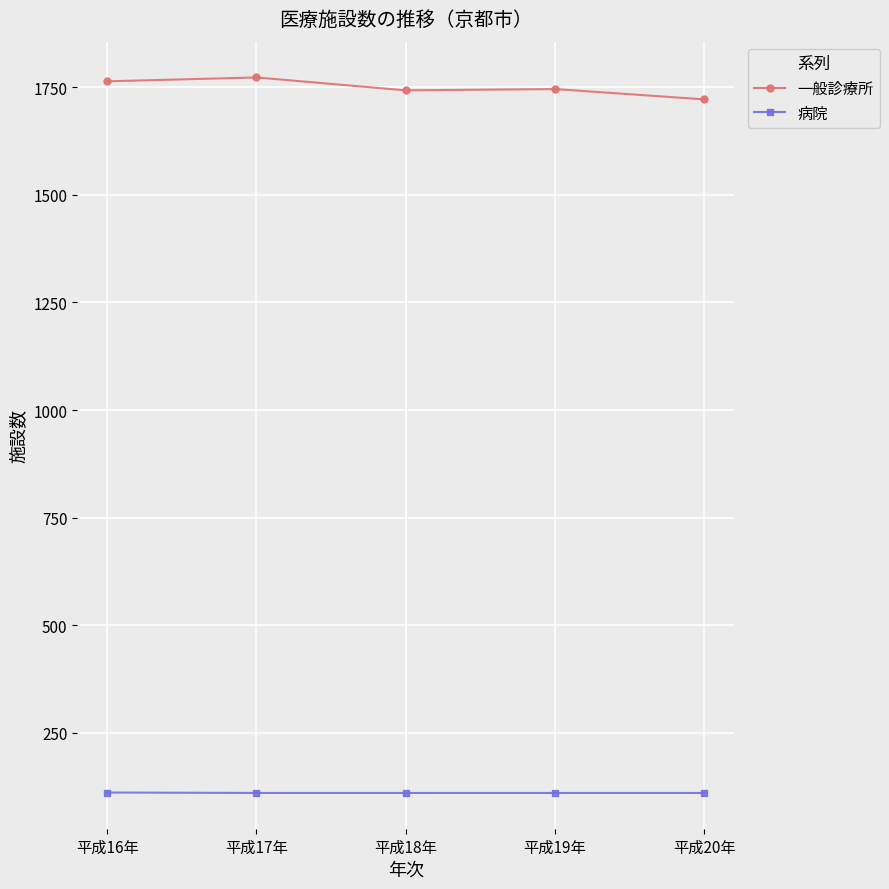

At 平成20年, list the series in order from largest to smallest.

一般診療所, 病院